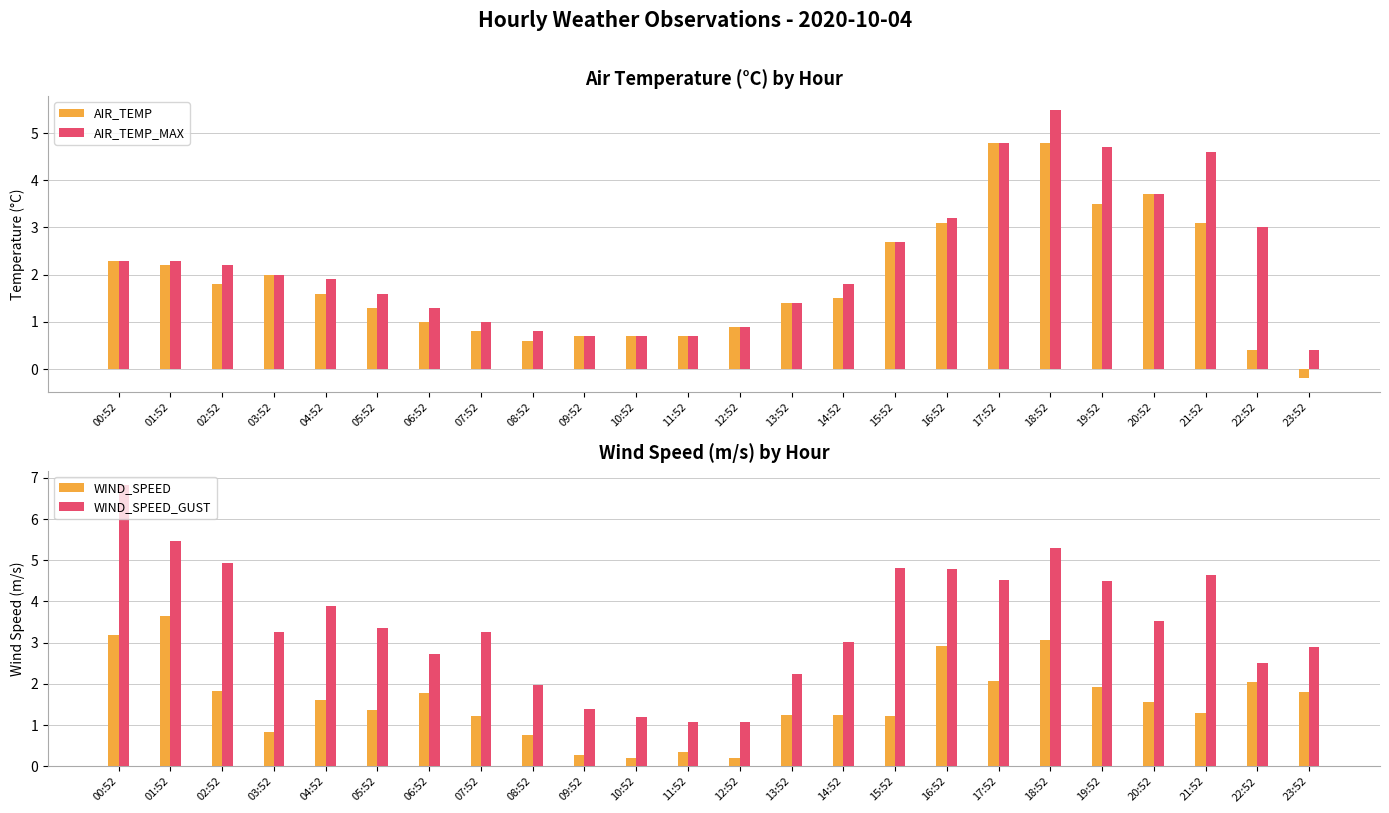

How many bars are there in total?

96